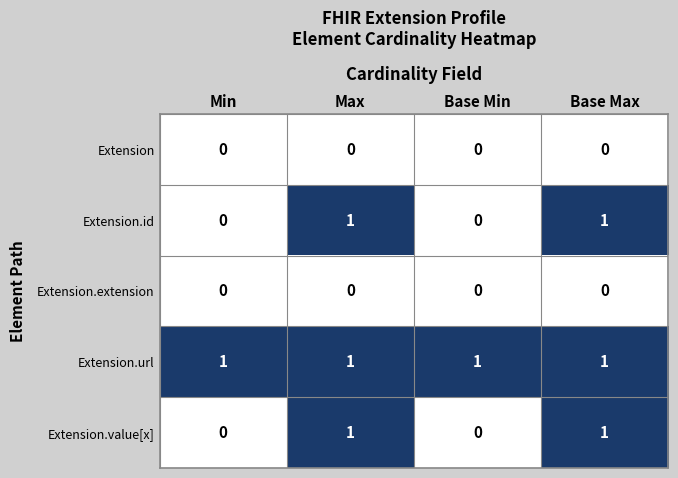

Is the value of Extension.url at Base Max greater than the value of Extension at Base Min?

Yes